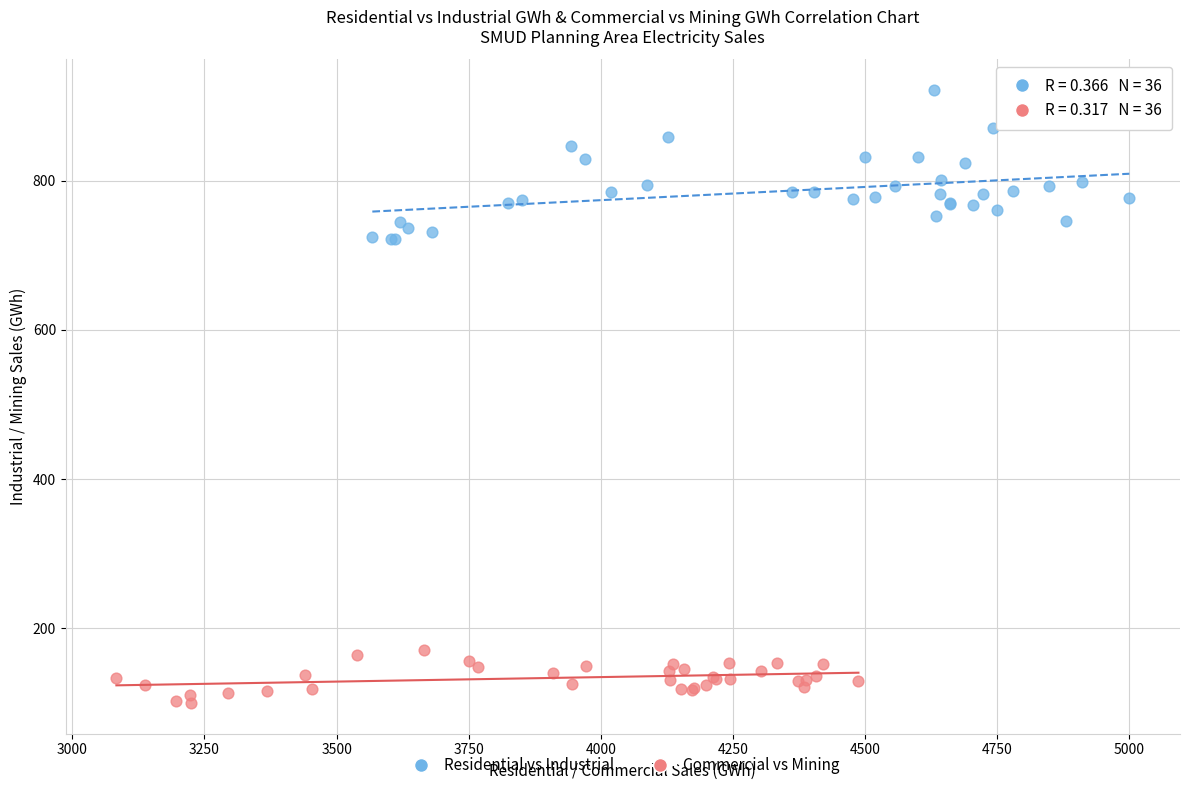

Which series contains the lowest Y value?

Commercial vs Mining